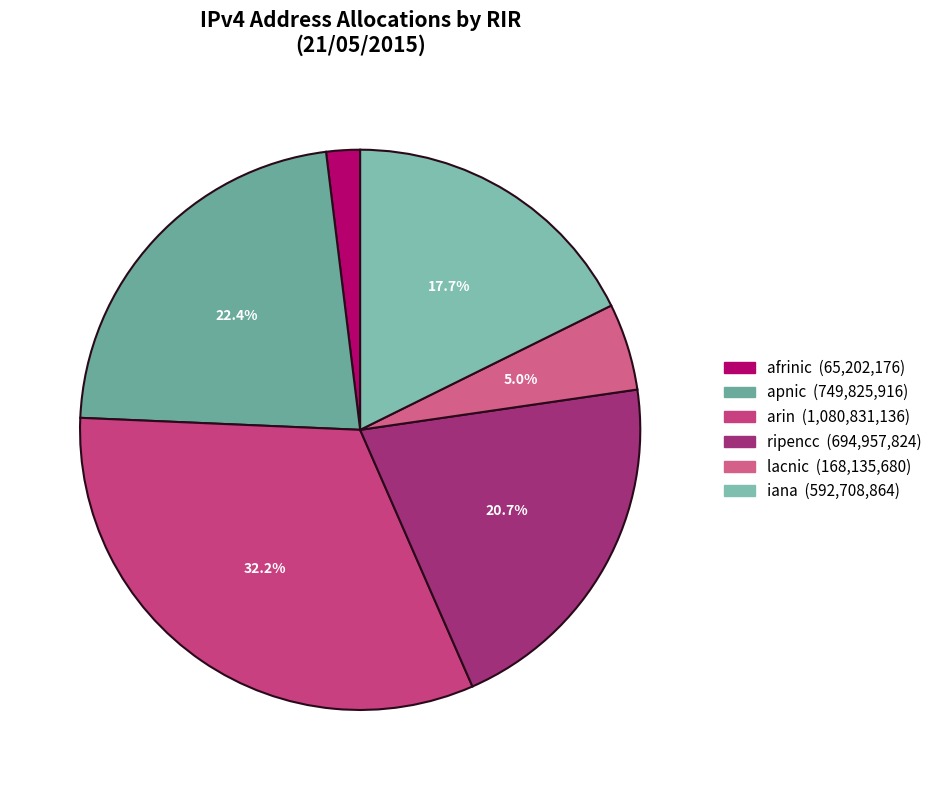

What percentage is the iana slice, to the nearest percent?

18%